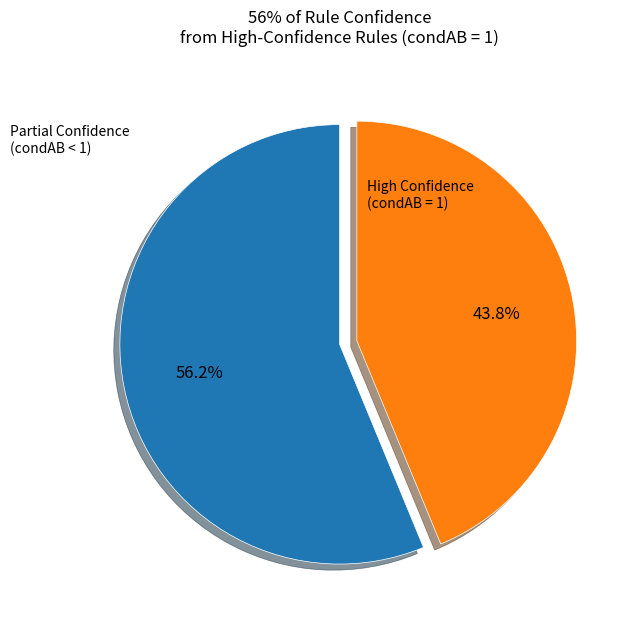

How many segments does this pie chart have?

2